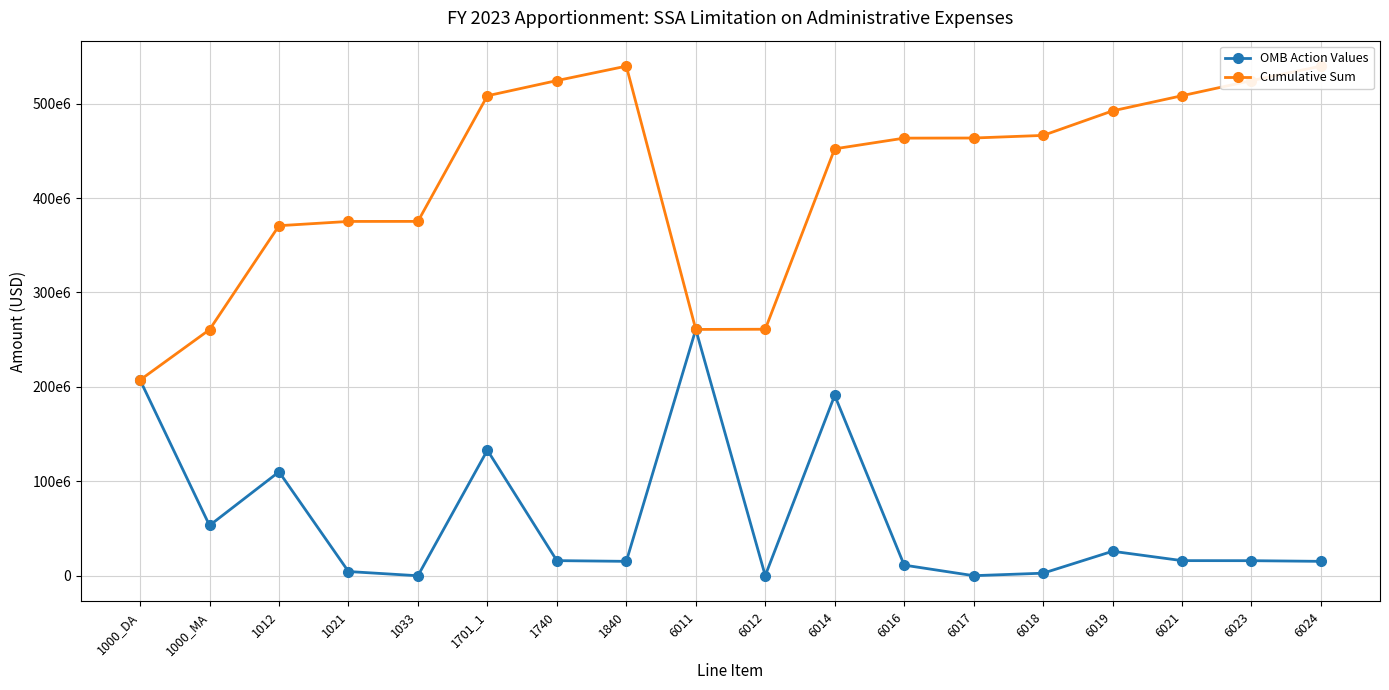

What is the difference between the OMB Action Values values at 6017 and 6011?

260765153